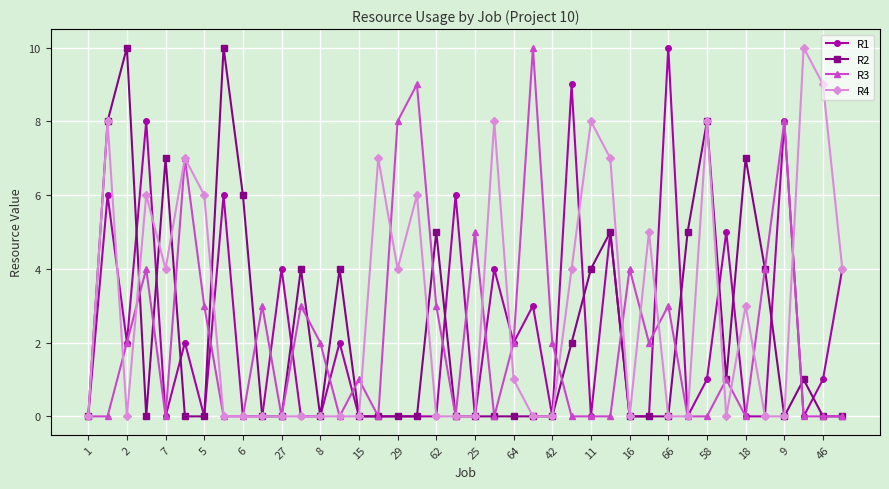

True or false: R3 has more than 1 points higher than both neighbors.

True